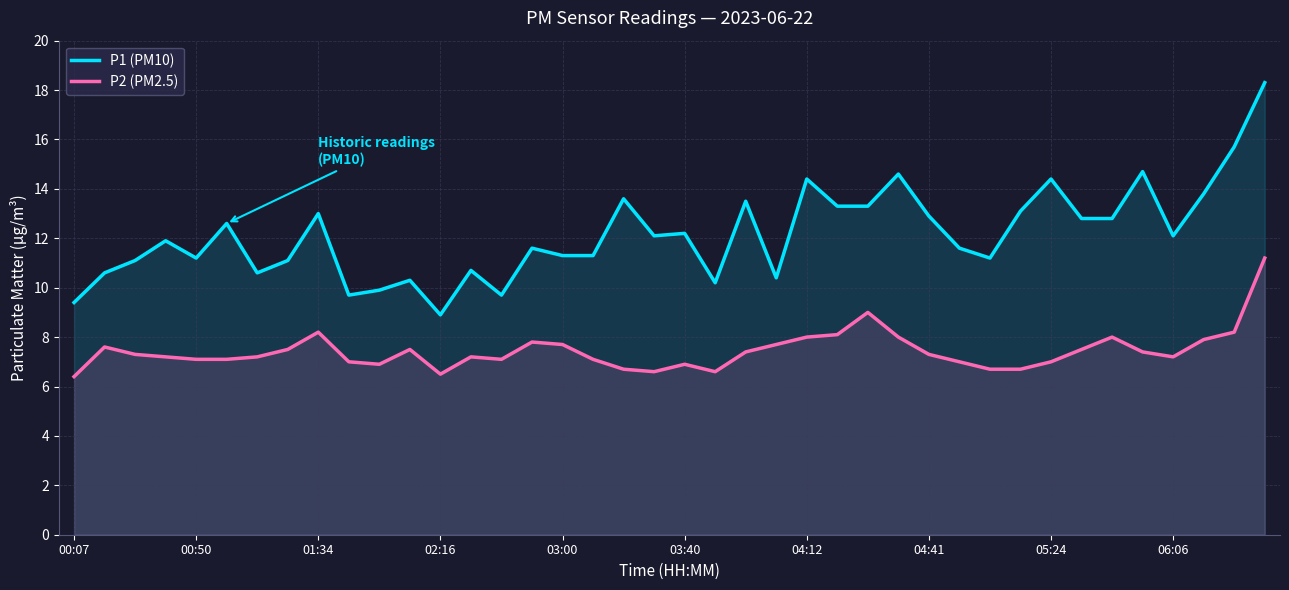

Between 18 and 37, which series saw the biggest shift?

P2 (PM2.5)